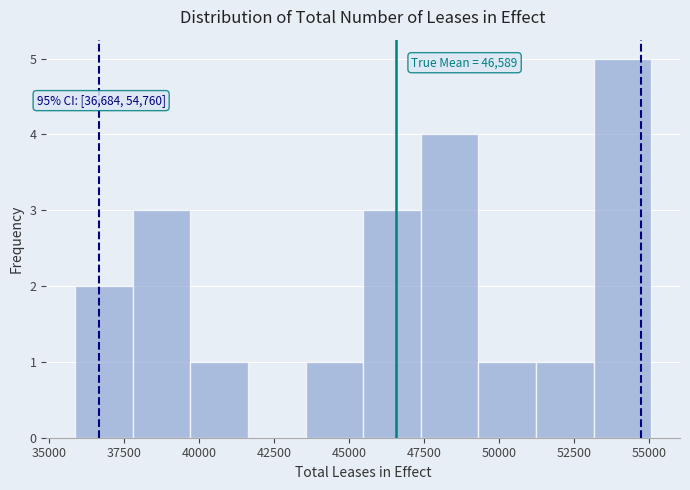

Read against the x-axis, roughly where is the centre of the tallest bar?

54000